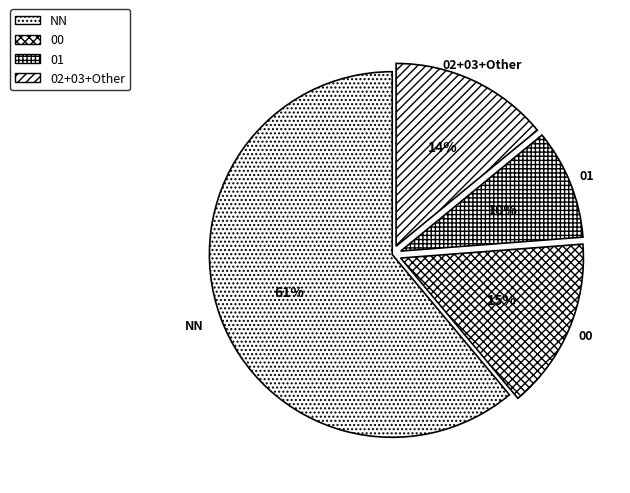

To the nearest percent, what is the average slice percentage?

25%